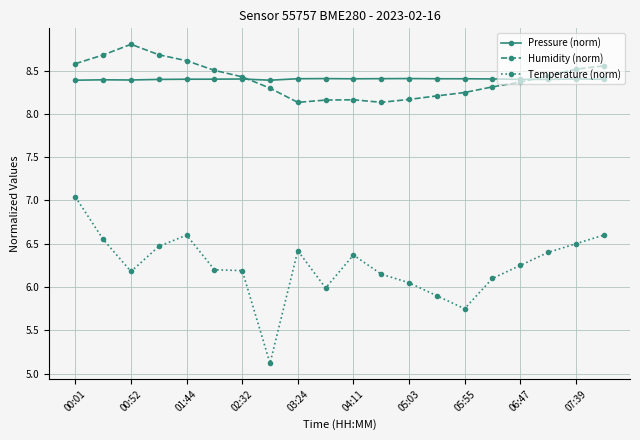

What is the minimum value shown in the chart?

5.1